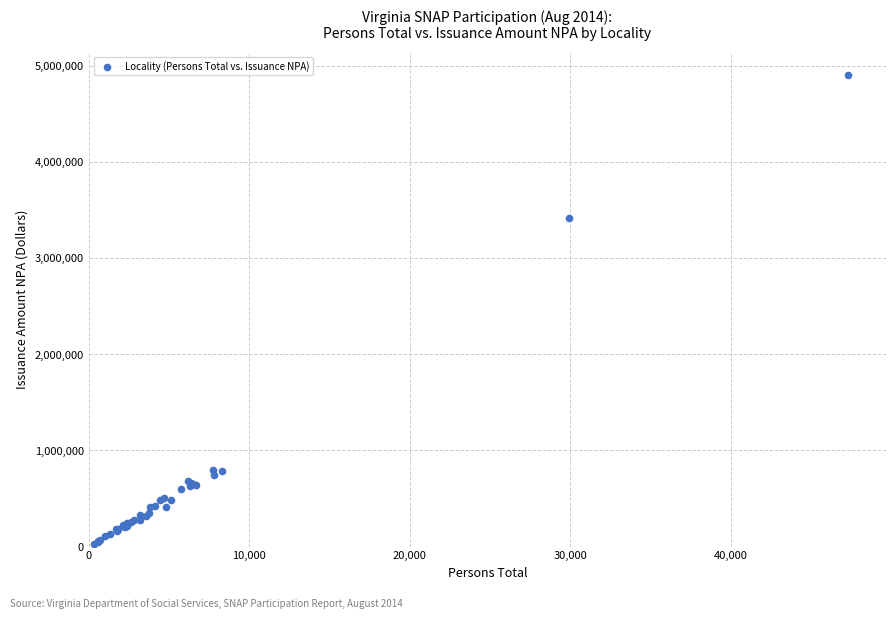

What Y value in the scatter plot is closest to 2468589?

3420431